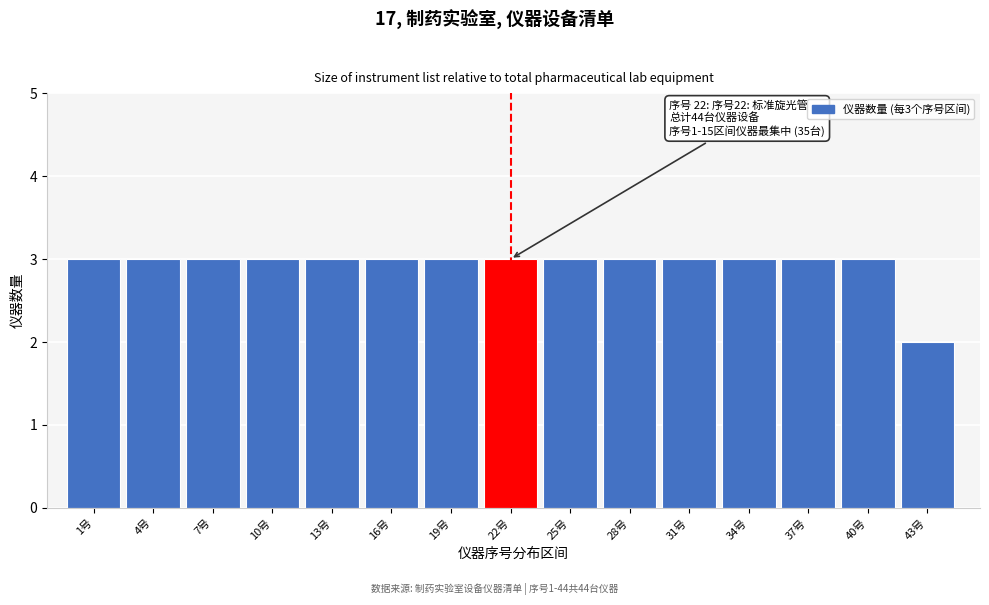

Reading left to right, what are all the values shown in this chart?

3	3	3	3	3	3	3	3	3	3	3	3	3	3	2